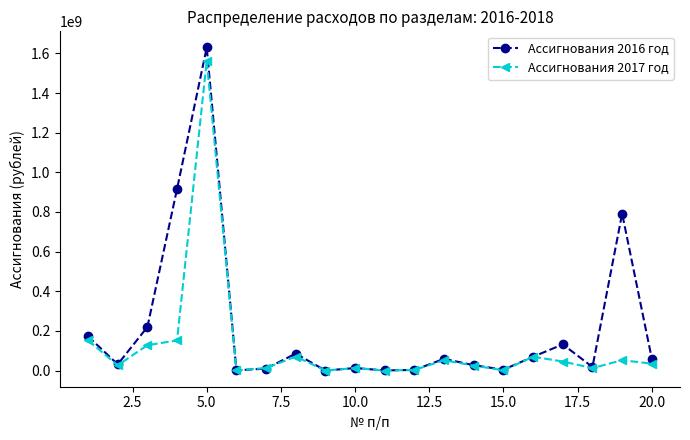

What is the value of the Ассигнования 2016 год point at the 3rd from the left?

219759142.1